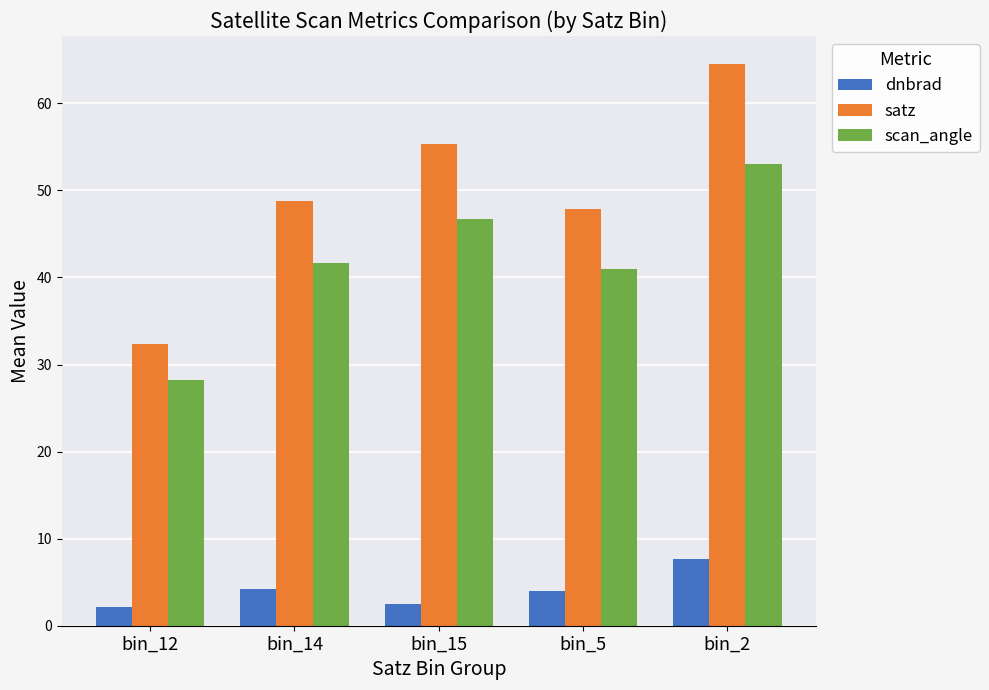

Which series has the largest range (max minus min)?

satz